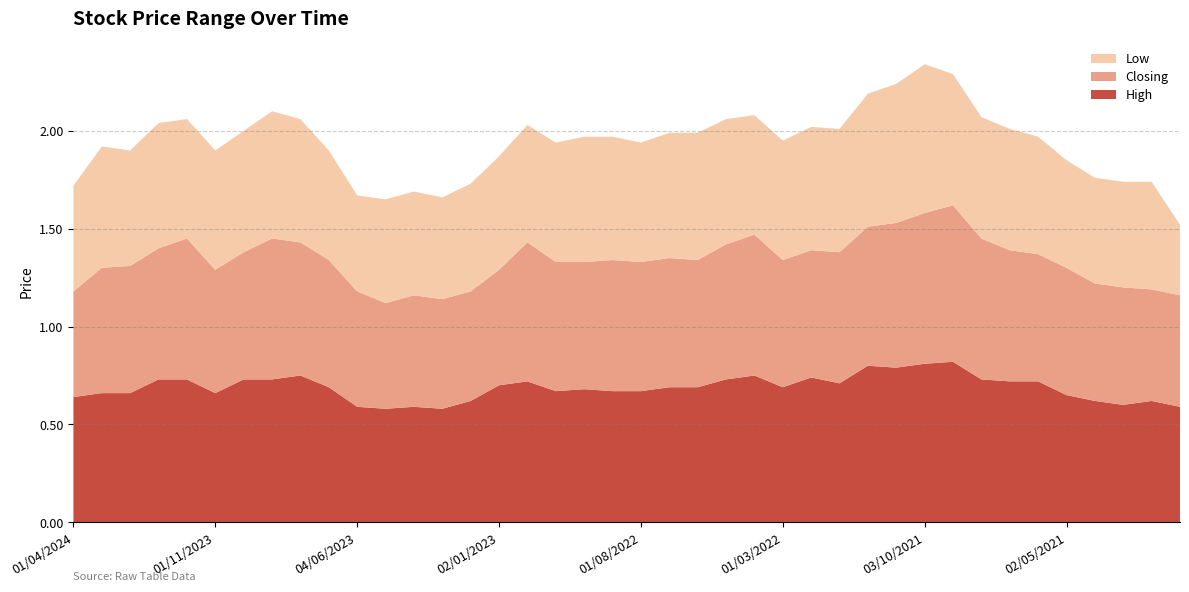

Reading left to right, transcribe all the data shown in this chart.

High: 01/04/2024=0.6	03/03/2024=0.7	01/02/2024=0.7	02/01/2024=0.7	03/12/2023=0.7	01/11/2023=0.7	01/10/2023=0.7	03/09/2023=0.7	01/08/2023=0.8	02/07/2023=0.7	04/06/2023=0.6	01/05/2023=0.6	02/04/2023=0.6	01/03/2023=0.6	01/02/2023=0.6	02/01/2023=0.7	01/12/2022=0.7	01/11/2022=0.7	02/10/2022=0.7	01/09/2022=0.7	01/08/2022=0.7	03/07/2022=0.7	01/06/2022=0.7	08/05/2022=0.7	03/04/2022=0.8	01/03/2022=0.7	01/02/2022=0.7	02/01/2022=0.7	01/12/2021=0.8	01/11/2021=0.8	03/10/2021=0.8	01/09/2021=0.8	01/08/2021=0.7	01/07/2021=0.7	01/06/2021=0.7	02/05/2021=0.7	01/04/2021=0.6	01/03/2021=0.6	01/02/2021=0.6	03/01/2021=0.6
Closing: 01/04/2024=0.5	03/03/2024=0.6	01/02/2024=0.7	02/01/2024=0.7	03/12/2023=0.7	01/11/2023=0.6	01/10/2023=0.7	03/09/2023=0.7	01/08/2023=0.7	02/07/2023=0.7	04/06/2023=0.6	01/05/2023=0.5	02/04/2023=0.6	01/03/2023=0.6	01/02/2023=0.6	02/01/2023=0.6	01/12/2022=0.7	01/11/2022=0.7	02/10/2022=0.7	01/09/2022=0.7	01/08/2022=0.7	03/07/2022=0.7	01/06/2022=0.7	08/05/2022=0.7	03/04/2022=0.7	01/03/2022=0.7	01/02/2022=0.7	02/01/2022=0.7	01/12/2021=0.7	01/11/2021=0.7	03/10/2021=0.8	01/09/2021=0.8	01/08/2021=0.7	01/07/2021=0.7	01/06/2021=0.7	02/05/2021=0.7	01/04/2021=0.6	01/03/2021=0.6	01/02/2021=0.6	03/01/2021=0.6
Low: 01/04/2024=0.5	03/03/2024=0.6	01/02/2024=0.6	02/01/2024=0.6	03/12/2023=0.6	01/11/2023=0.6	01/10/2023=0.6	03/09/2023=0.7	01/08/2023=0.6	02/07/2023=0.6	04/06/2023=0.5	01/05/2023=0.5	02/04/2023=0.5	01/03/2023=0.5	01/02/2023=0.6	02/01/2023=0.6	01/12/2022=0.6	01/11/2022=0.6	02/10/2022=0.6	01/09/2022=0.6	01/08/2022=0.6	03/07/2022=0.6	01/06/2022=0.7	08/05/2022=0.6	03/04/2022=0.6	01/03/2022=0.6	01/02/2022=0.6	02/01/2022=0.6	01/12/2021=0.7	01/11/2021=0.7	03/10/2021=0.8	01/09/2021=0.7	01/08/2021=0.6	01/07/2021=0.6	01/06/2021=0.6	02/05/2021=0.6	01/04/2021=0.5	01/03/2021=0.5	01/02/2021=0.6	03/01/2021=0.4